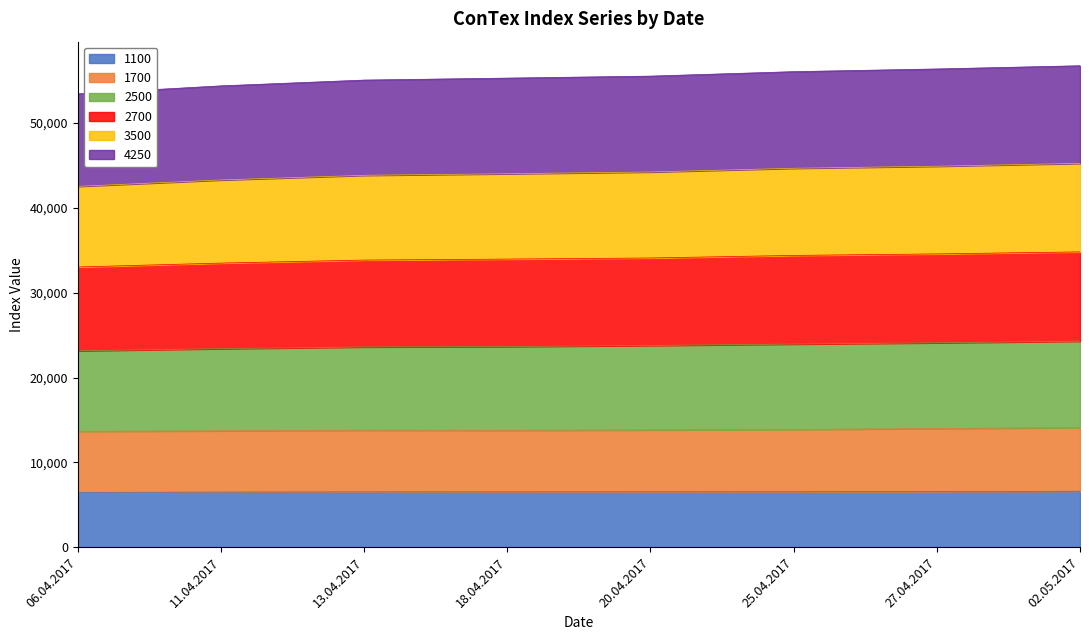

True or false: 4250 and 2500 cross at least once.

False